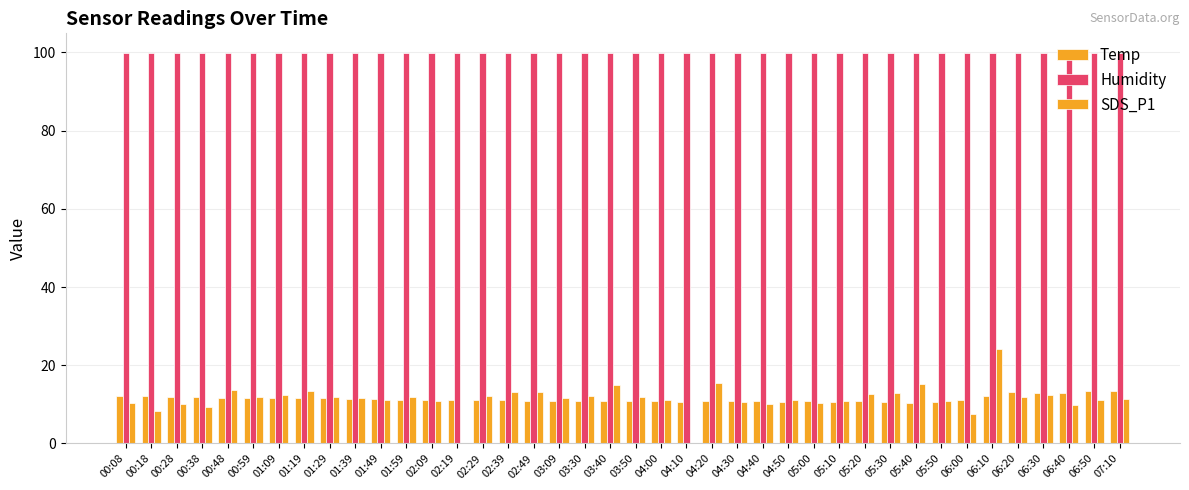

What is the difference between the second highest and second lowest values in the SDS_P1 series?

15.3